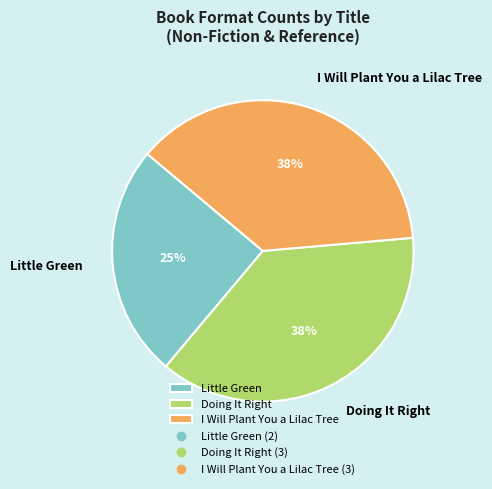

Is there a majority slice in this chart?

No